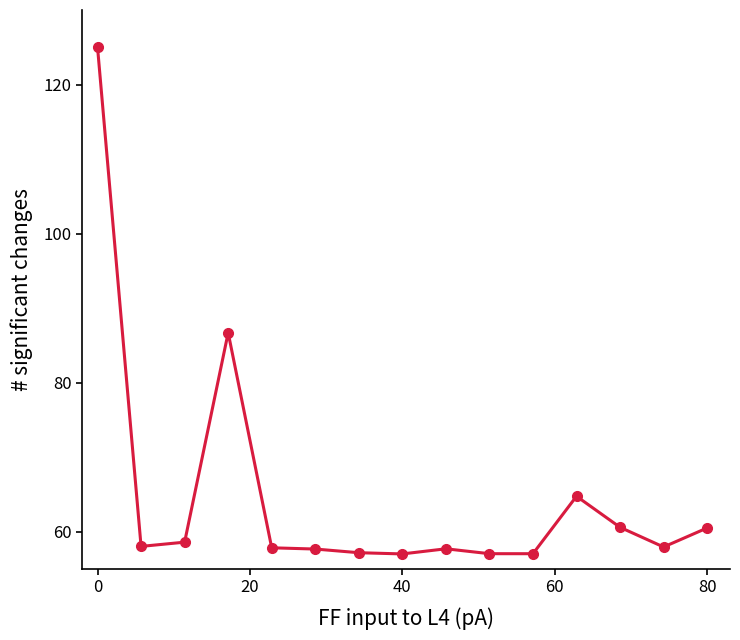

What is the minimum value shown in the chart?

57.0